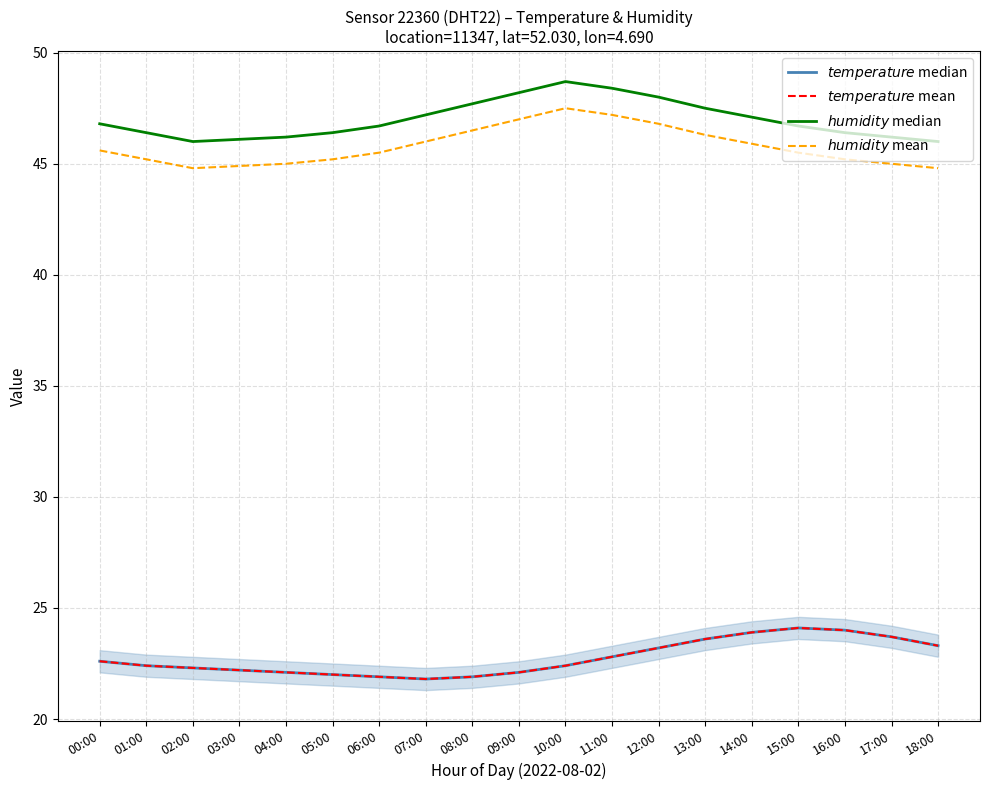

How many data points in $humidity$ mean are above 45?

14